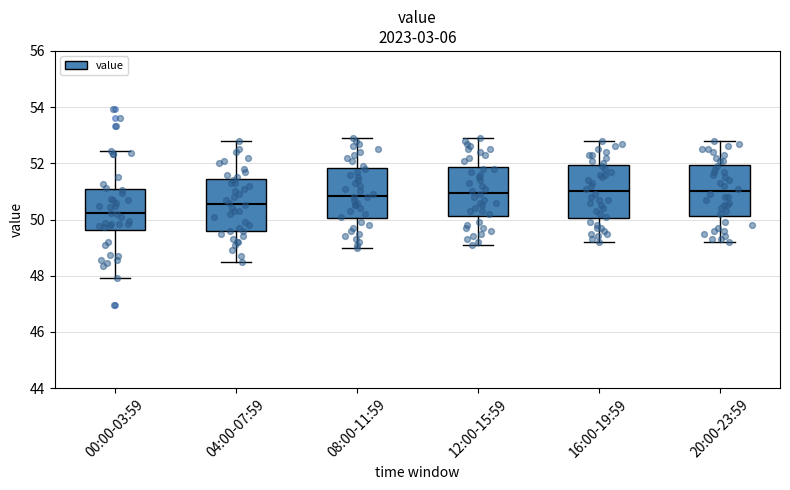

Where does the median line of the box for 00:00-03:59 sit on the y-axis? The values are not printed on the chart, so give them approximately, as read against the axis.

50.2